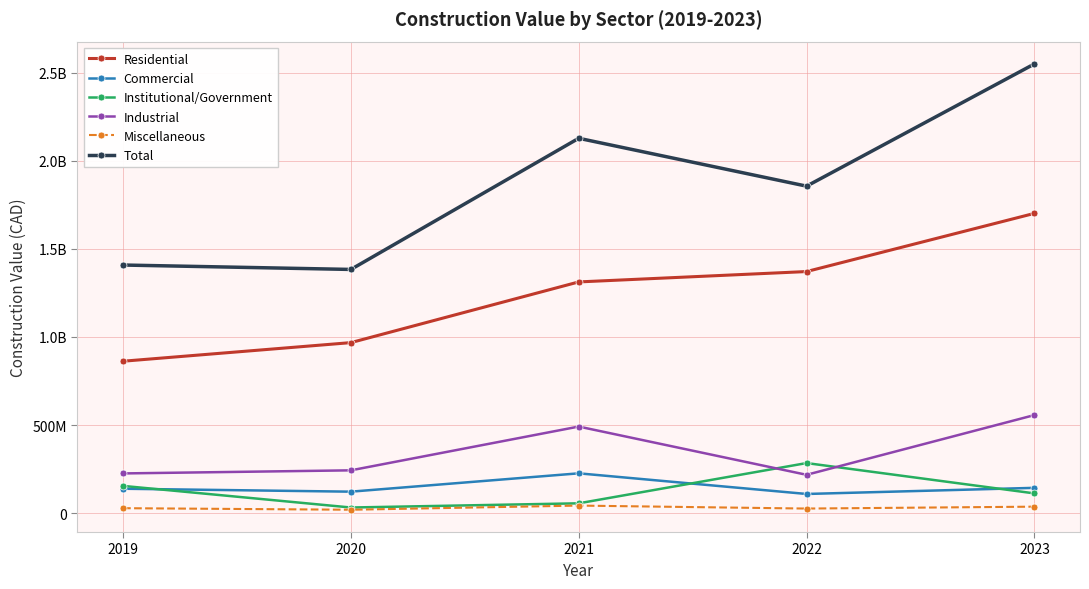

At 2023, list the series in order from smallest to largest.

Miscellaneous, Institutional/Government, Commercial, Industrial, Residential, Total